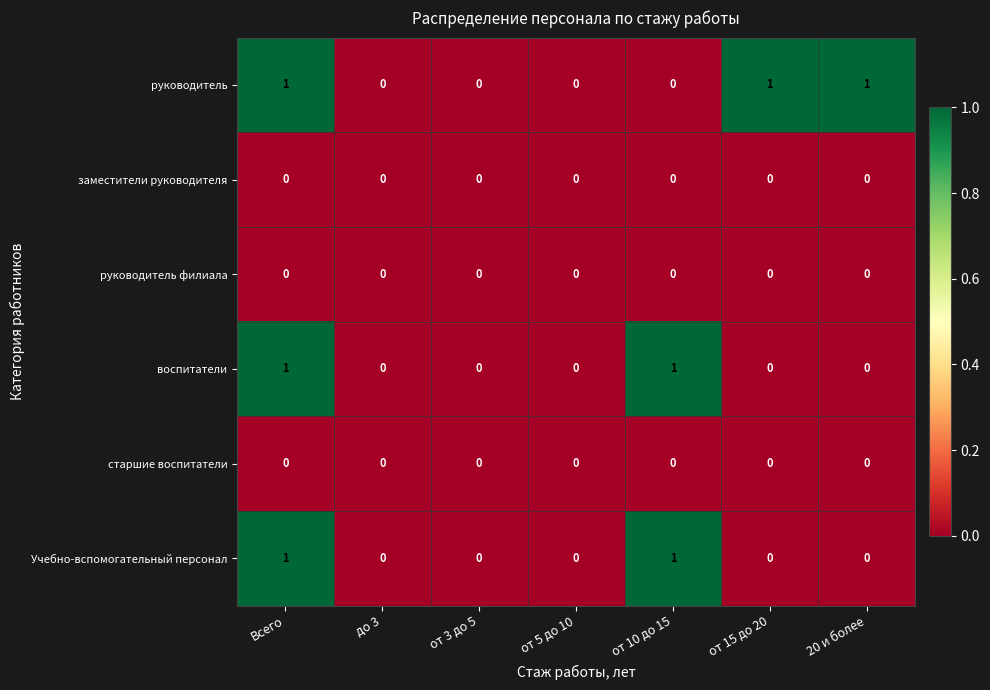

How many воспитатели values are between 0 and 1?

7